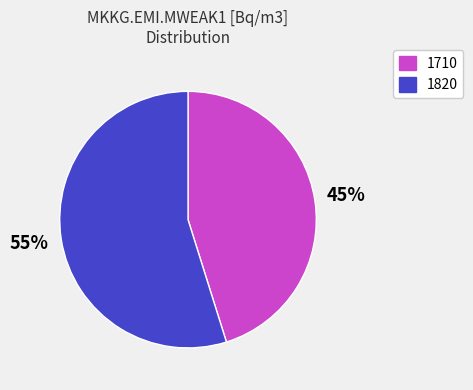

Is there a majority slice in this chart?

Yes